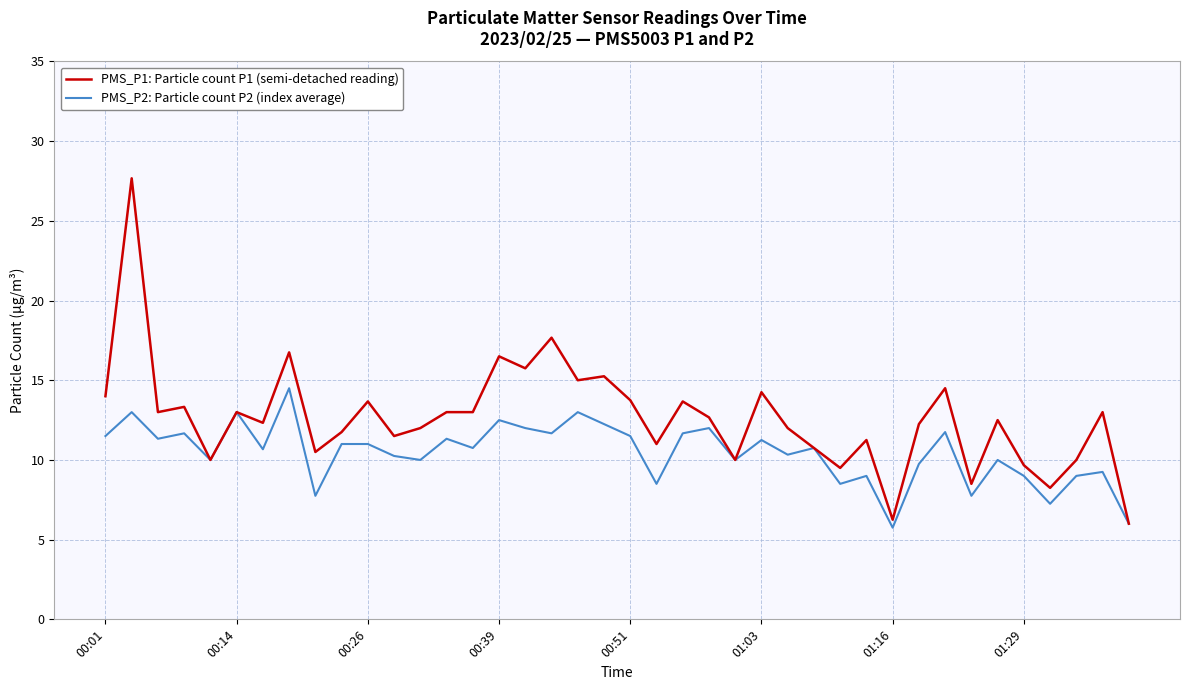

Rank the series by their maximum value, from lowest to highest.

PMS_P2: Particle count P2 (index average), PMS_P1: Particle count P1 (semi-detached reading)